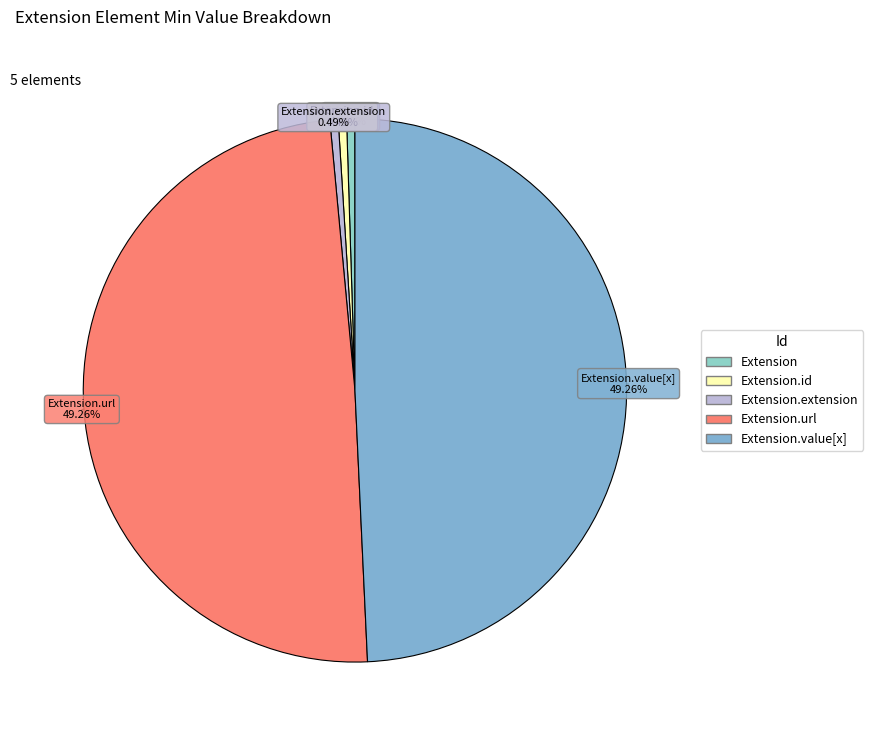

To the nearest percent, what is the average slice percentage?

20%